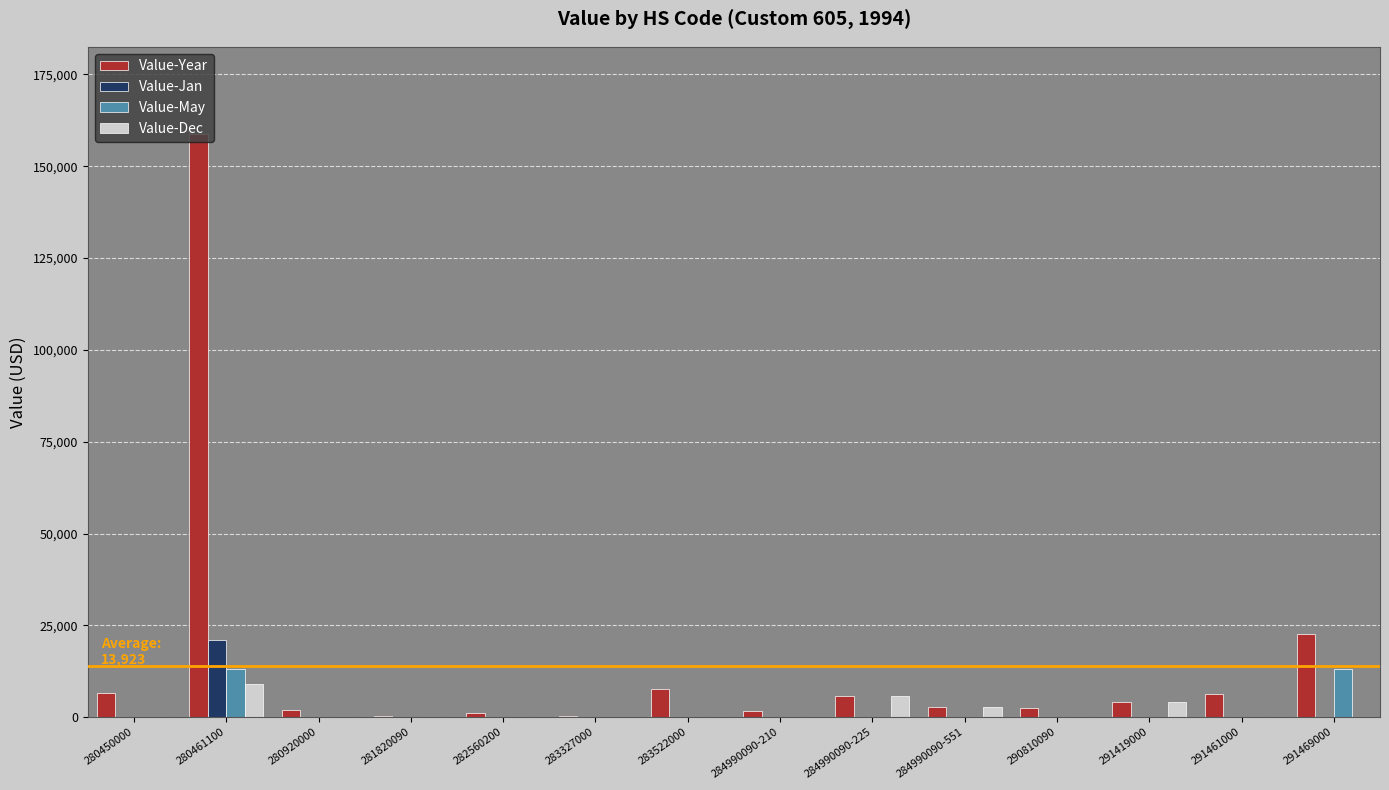

What is the sum of the Value-May values at 290810090 and 280461100?

13224